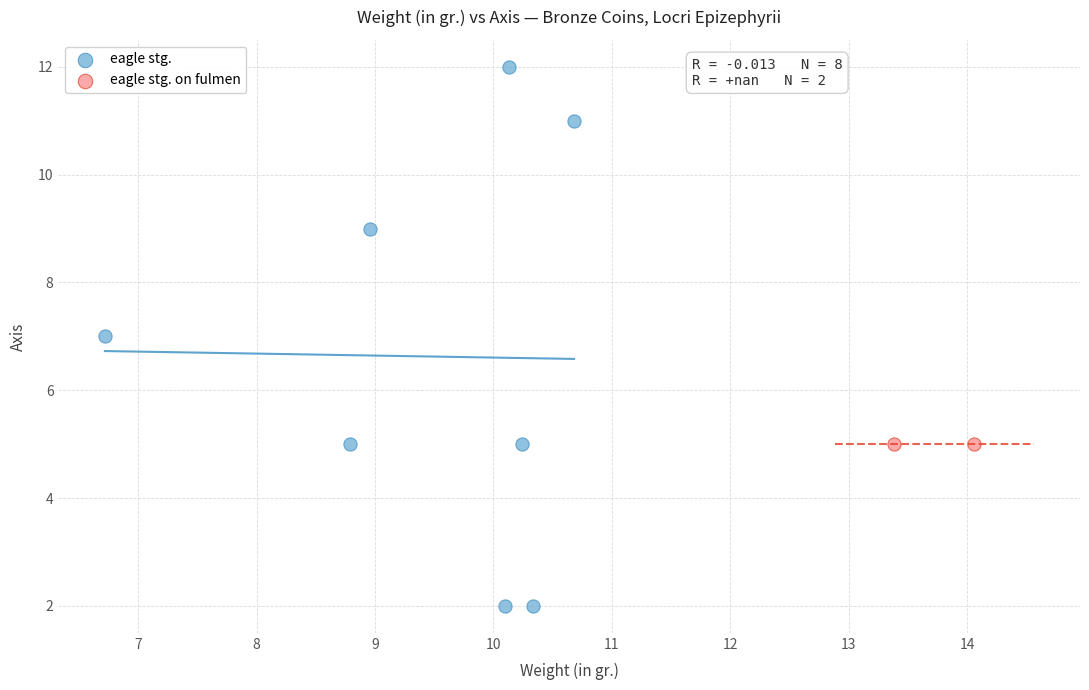

What are all the series names shown in the legend?

eagle stg., eagle stg. on fulmen